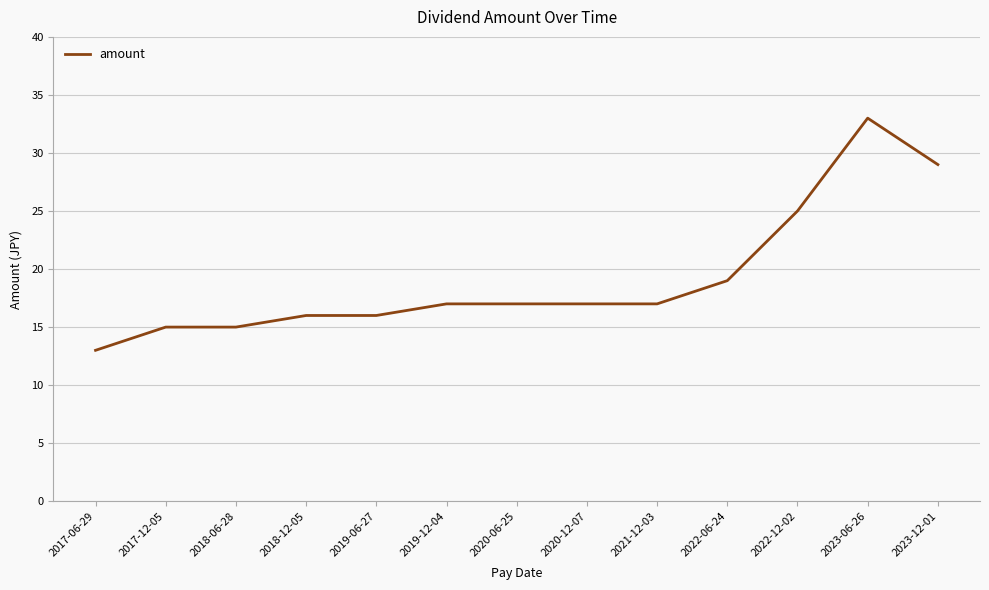

The chart shows a value of 21 at 2017-06-29. True or false?

False